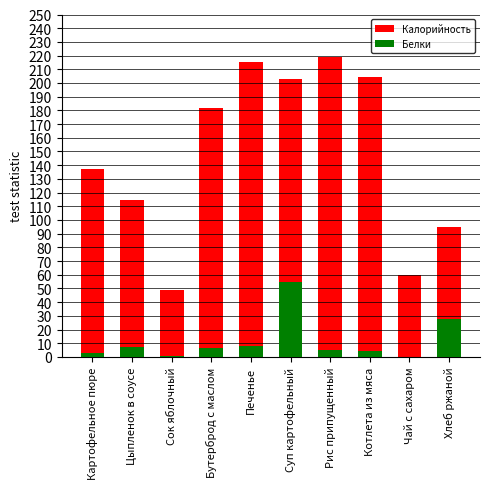

List the series in order of their overall mean, highest first.

Калорийность, Белки